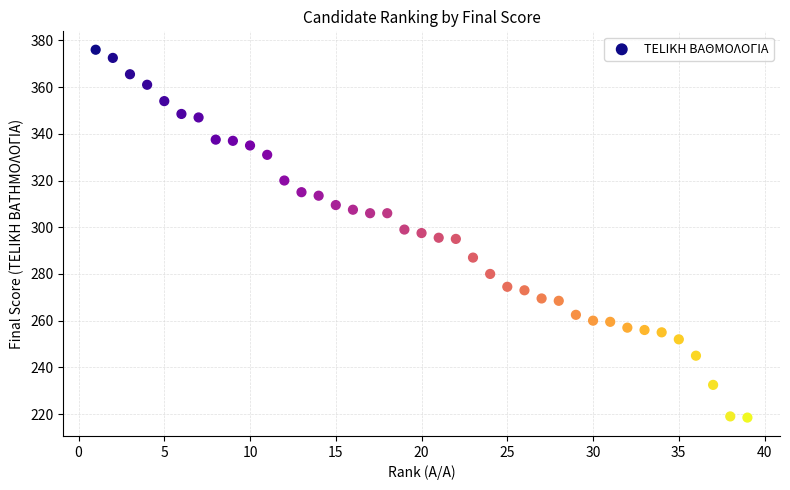

What is the range of X values (max minus min)?

38.0